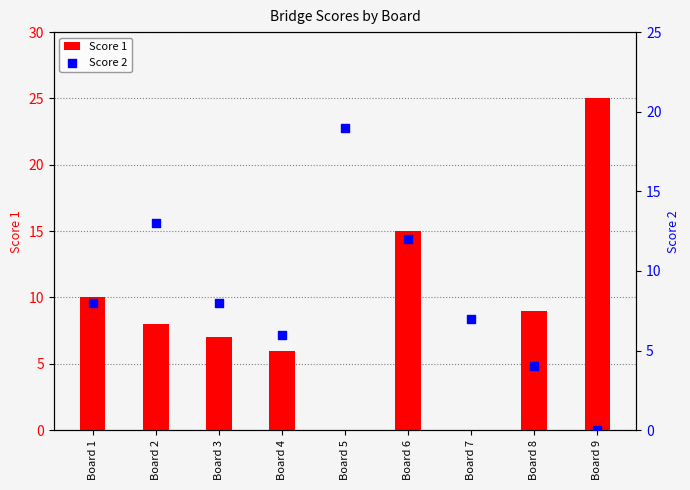

Which series contains the highest Y value?

Score 1